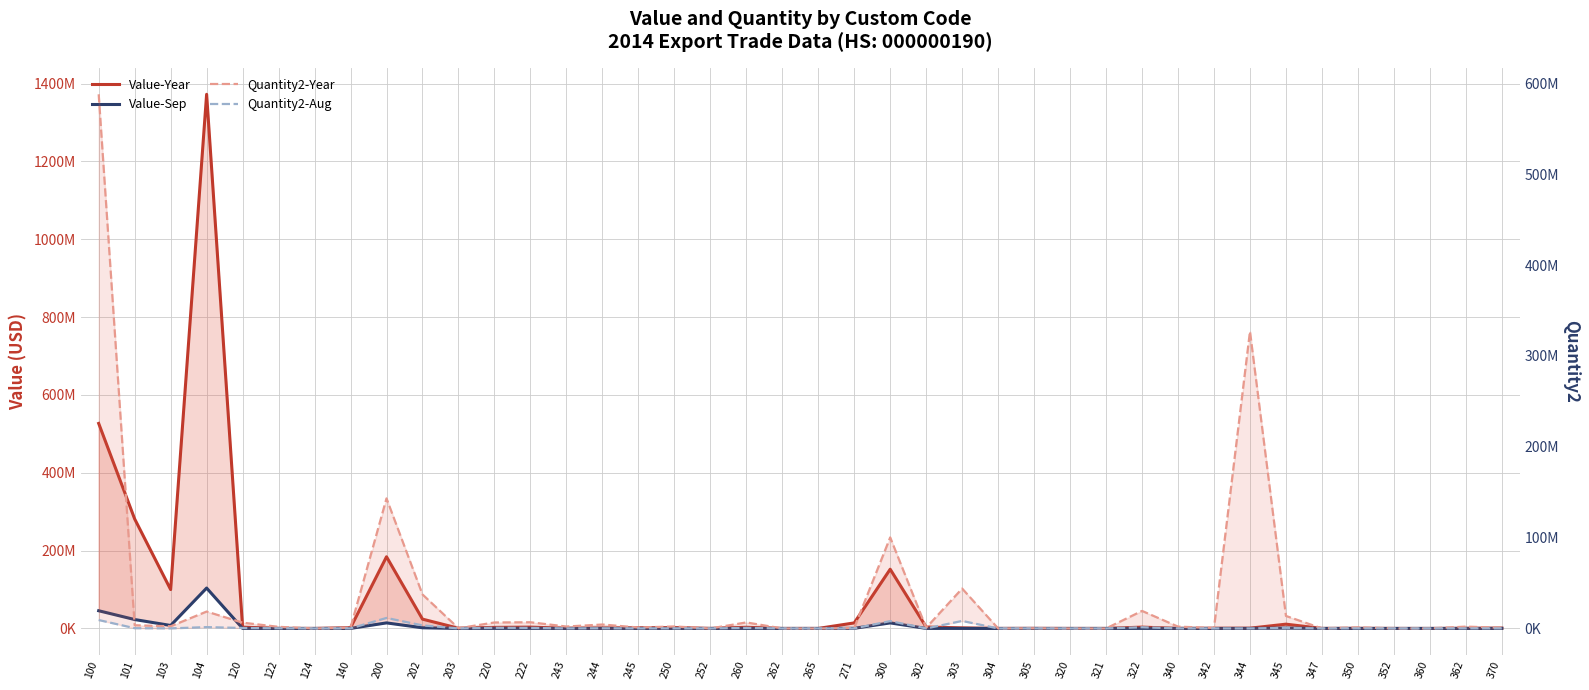

What are all the series names shown in the legend?

Value-Year, Value-Sep, Quantity2-Year, Quantity2-Aug